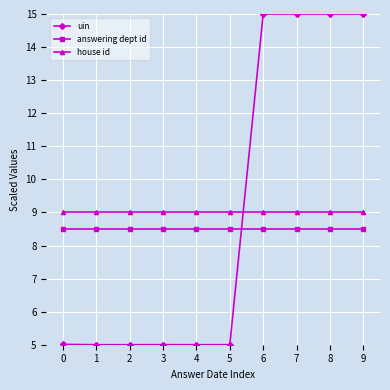

What is the sum of the uin values at 8 and 3?

20.0